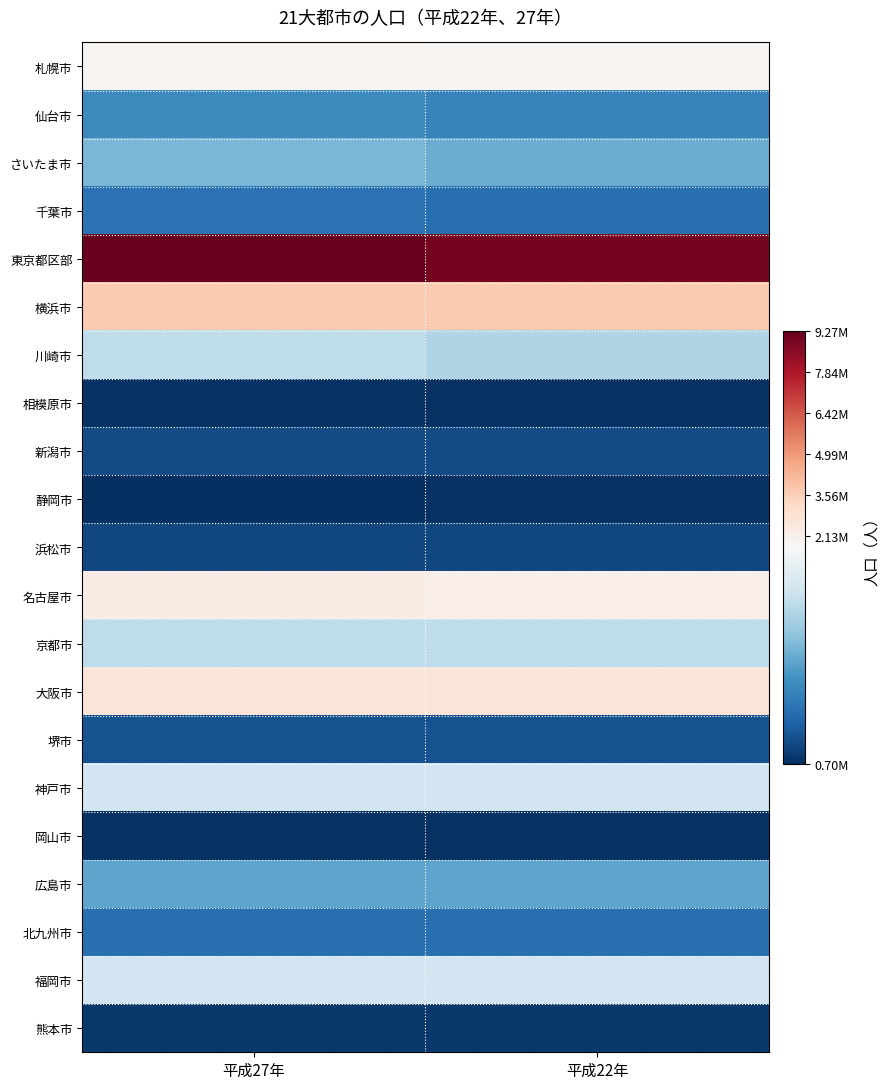

How many distinct data groups are displayed?

21